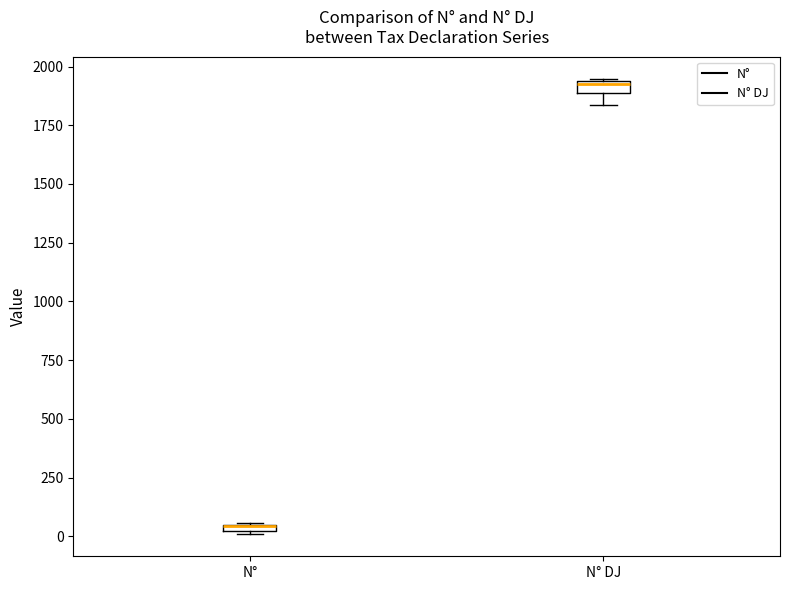

Where is the upper edge of the box for N° DJ on the y-axis? The values are not printed on the chart, so give them approximately, as read against the axis.

1950